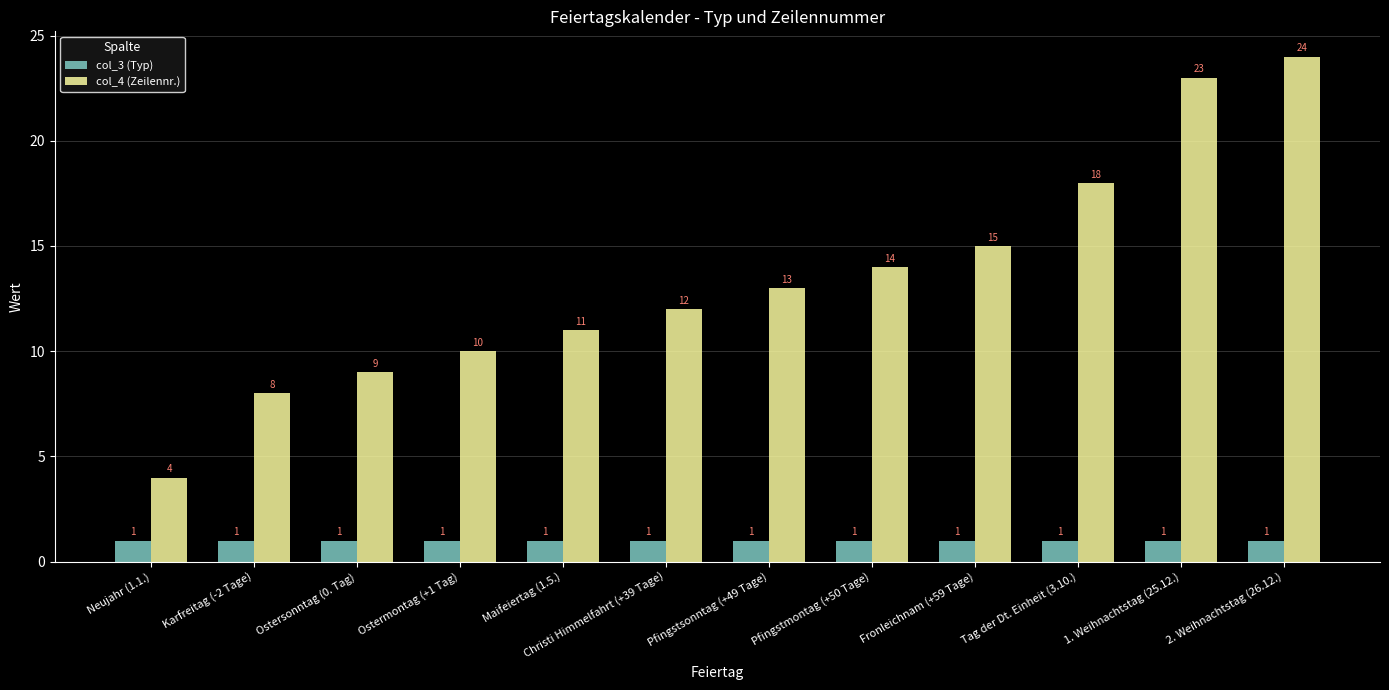

List the series in order of their peak value, highest first.

col_4 (Zeilennr.), col_3 (Typ)